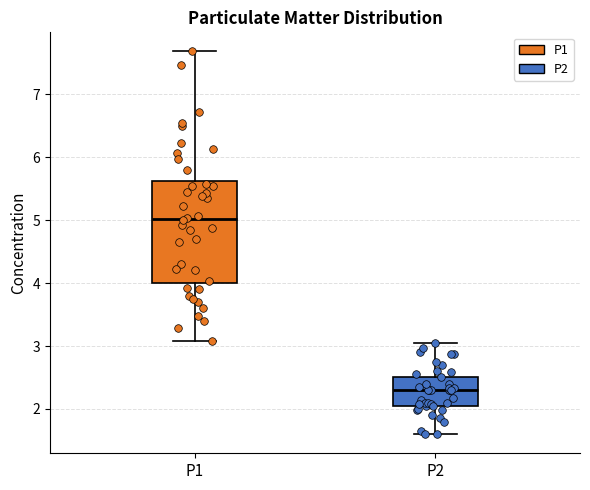

Reading left to right, transcribe this box plot: for each box, give where its median line is, the range the box spans, and where its two whiskers end, as read against the y-axis. The values are not printed on the chart, so give them approximately, as read against the axis.

P1: median 5.0, box 4.0 to 5.6, whiskers 3.1 to 7.7
P2: median 2.3, box 2.1 to 2.5, whiskers 1.6 to 3.1